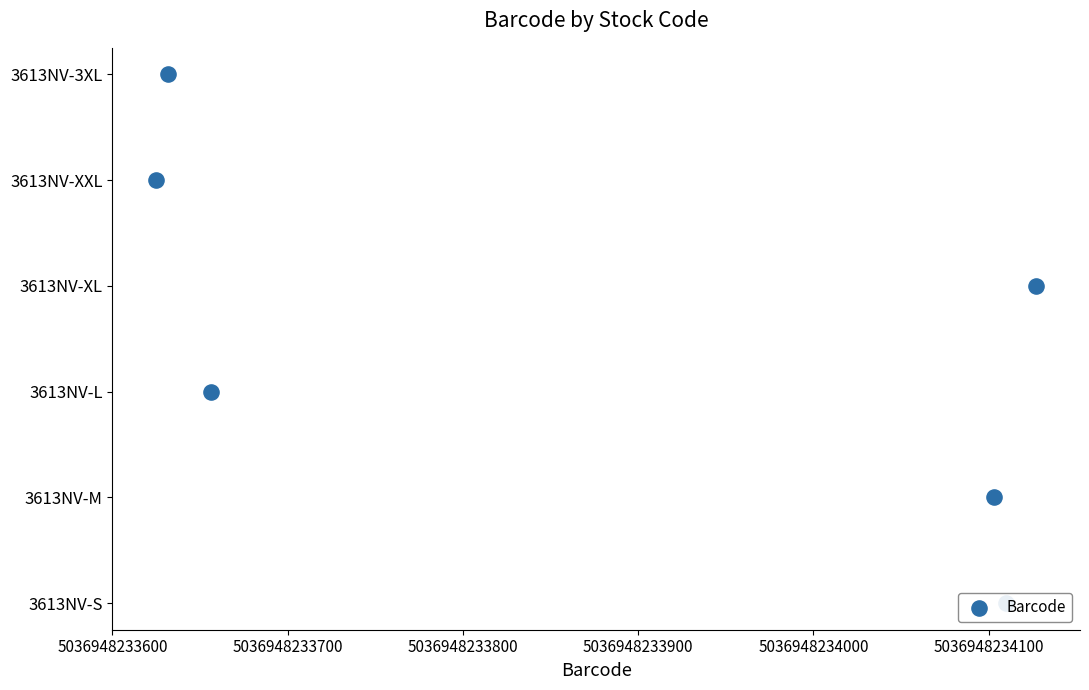

Which has a higher value, 5036948234100 or 5036948234000?

5036948234100